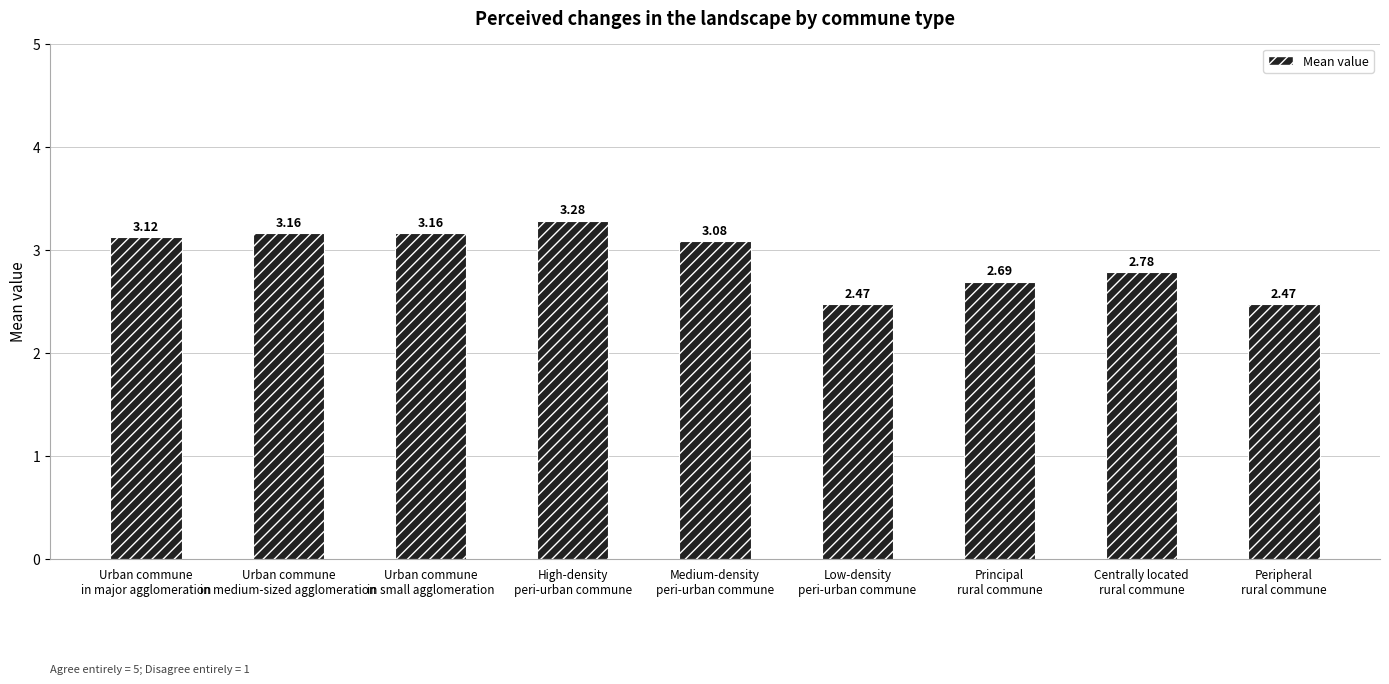

Does the chart contain any negative values?

No